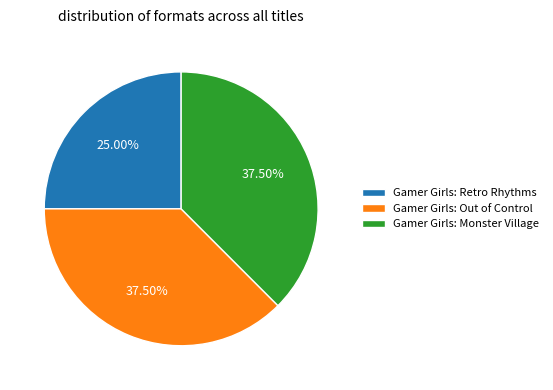

Which slice is the smallest?

Gamer Girls: Retro Rhythms